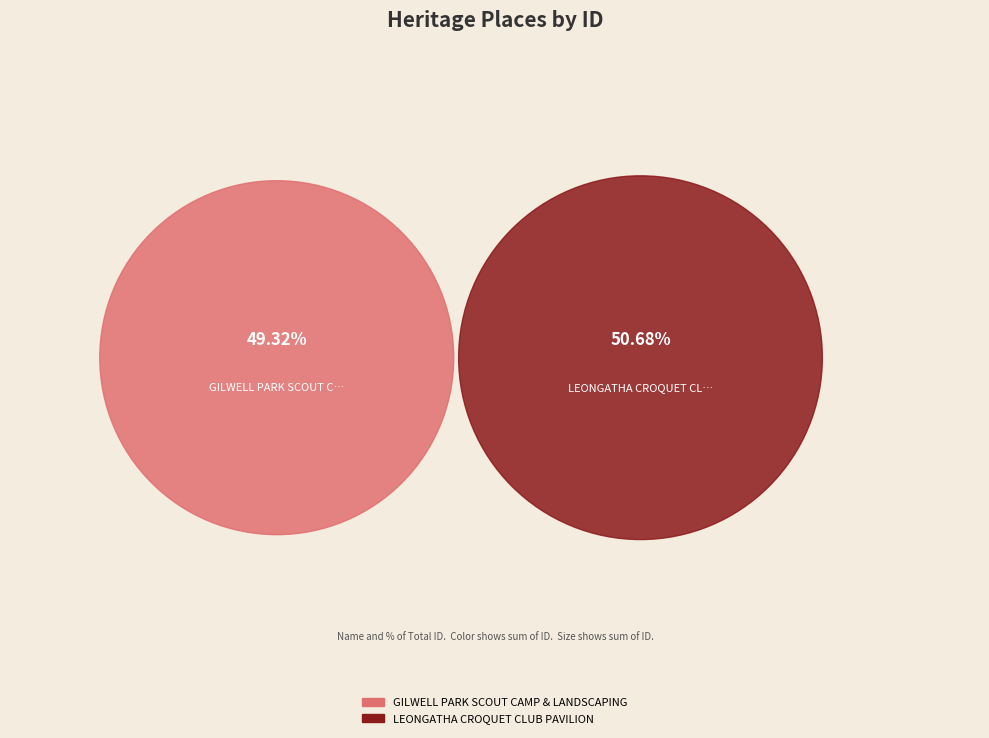

What is the ratio of the value at LEONGATHA CROQUET CLUB PAVILION to the value at GILWELL PARK SCOUT CAMP & LANDSCAPING?

1.0